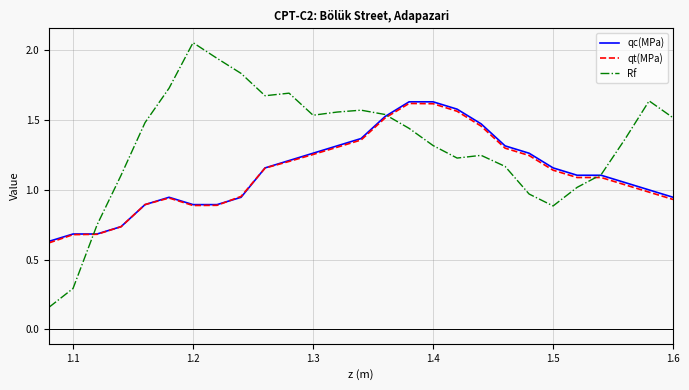

Which series has the largest range (max minus min)?

Rf